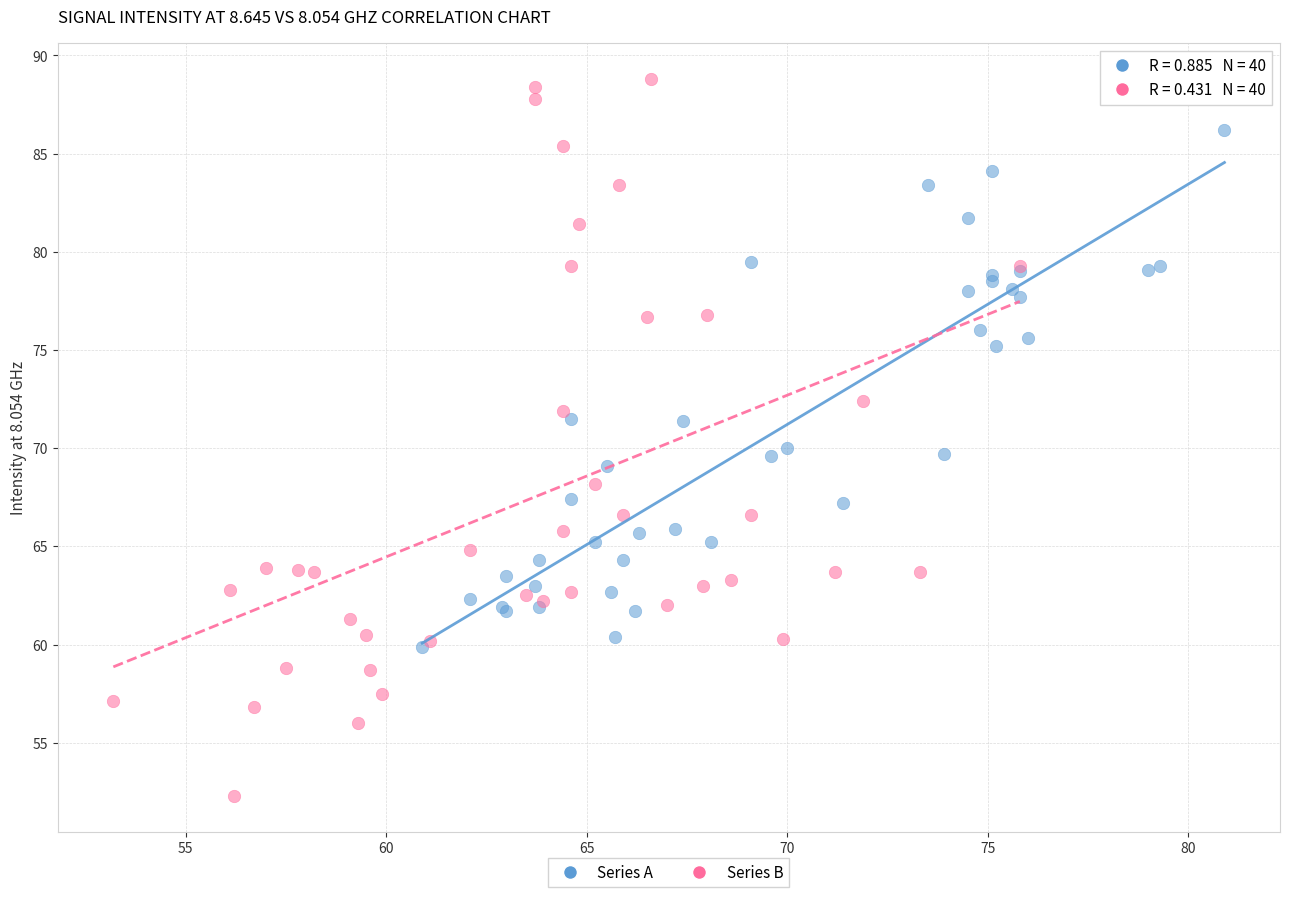

What are all the series names shown in the legend?

Series A, Series B